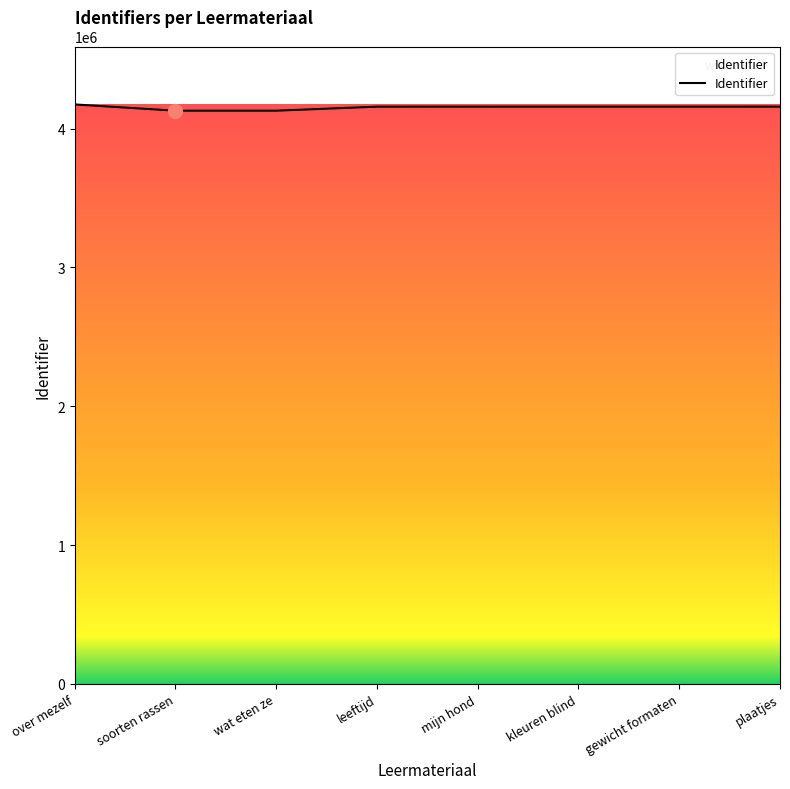

Does the chart display data point markers on the line(s)?

No